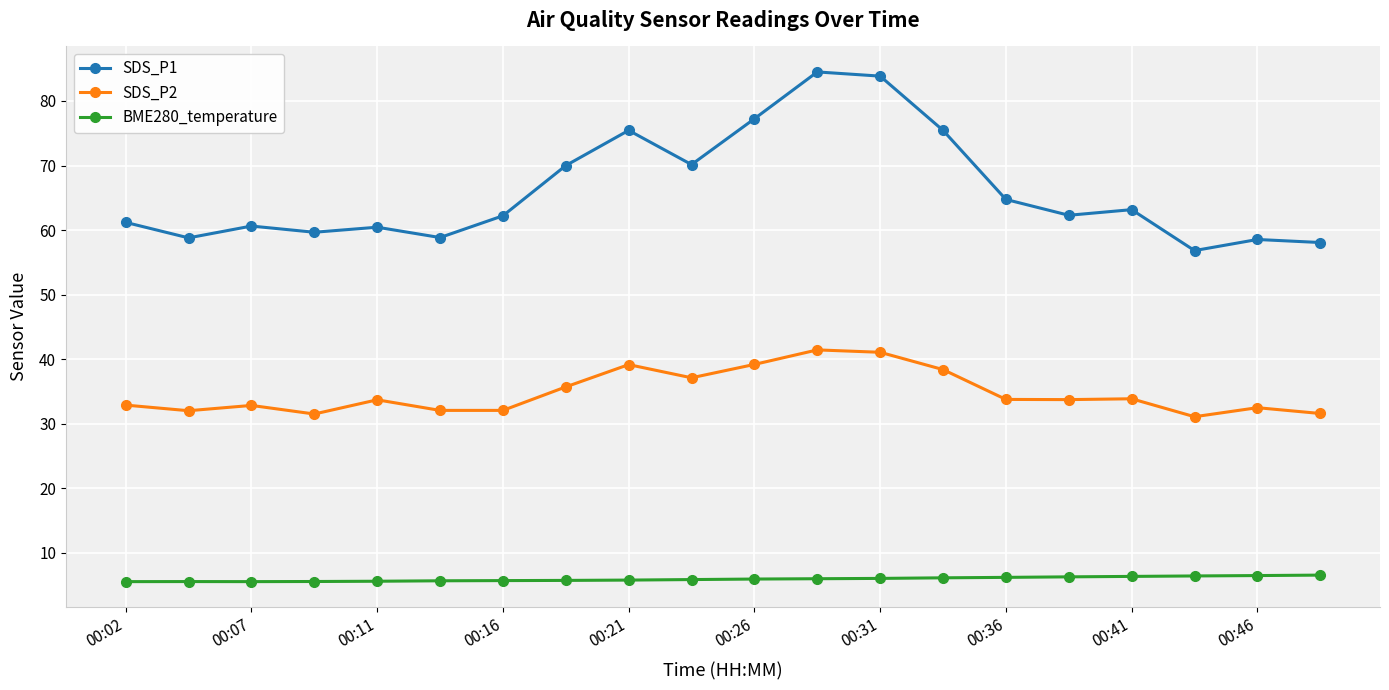

Rank the series by their average value, from lowest to highest.

BME280_temperature, SDS_P2, SDS_P1